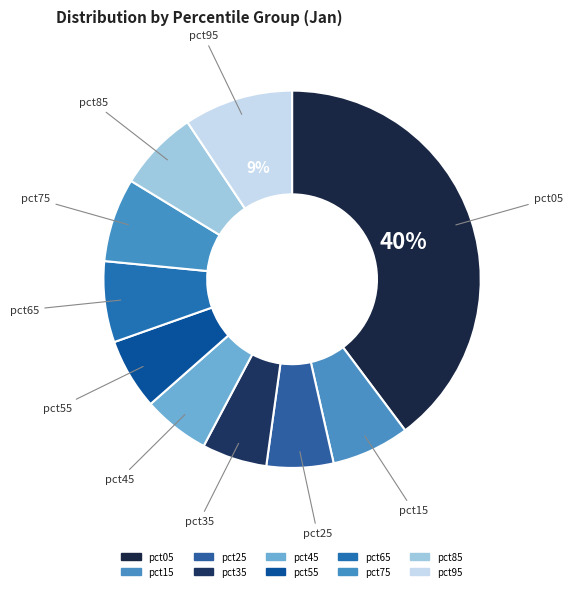

Which category has the biggest portion of the pie?

pct05